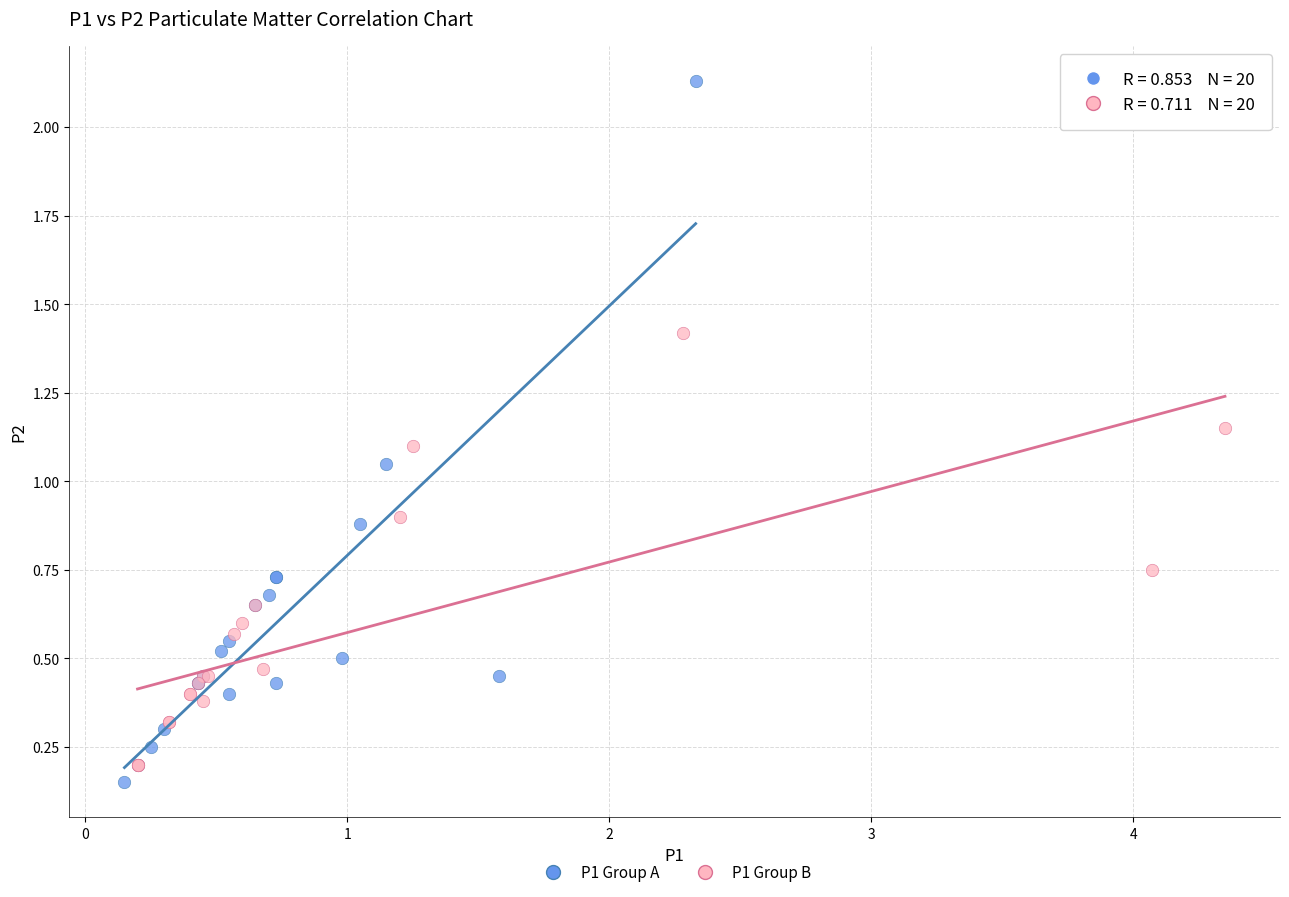

Which series contains the highest Y value?

P1 Group A